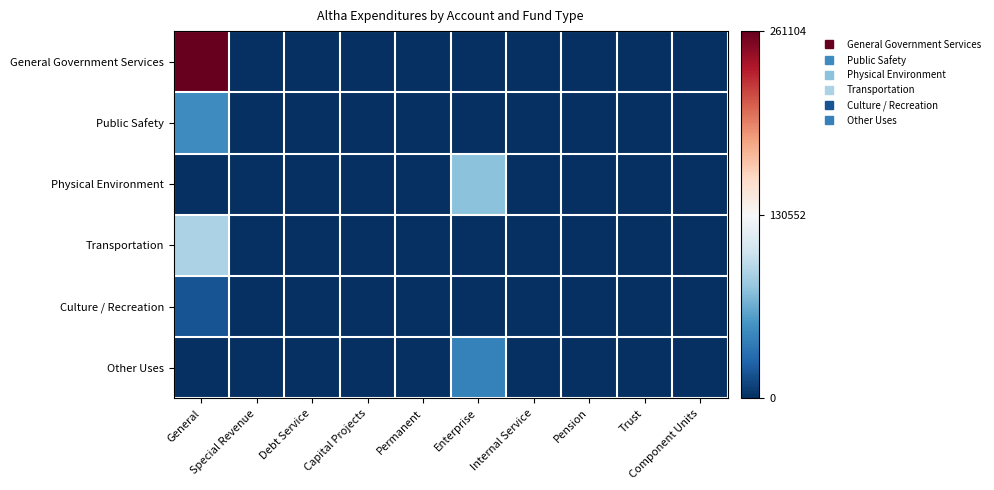

At Permanent, list the series in order from largest to smallest.

General Government Services, Public Safety, Physical Environment, Transportation, Culture / Recreation, Other Uses